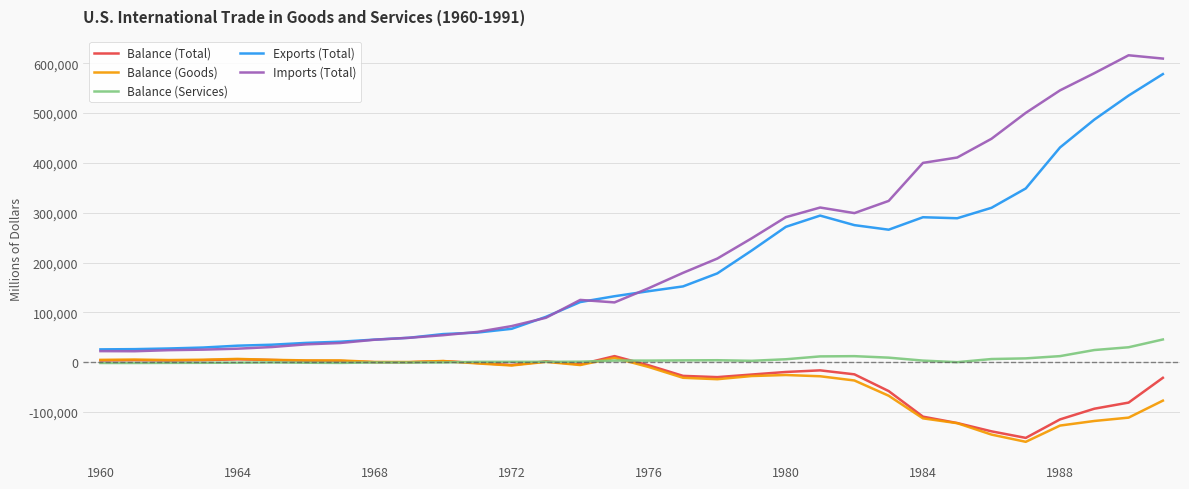

What is the maximum value for Exports (Total)?

578343